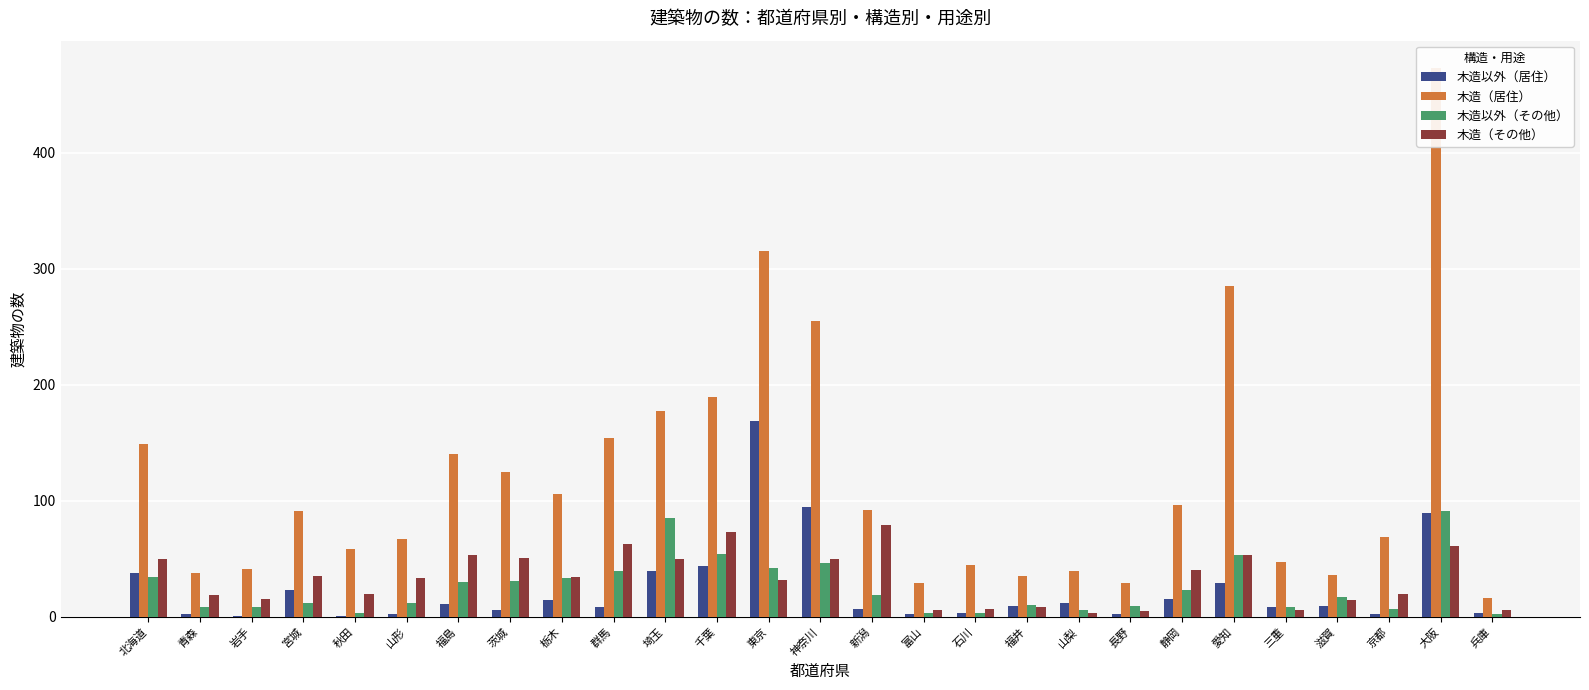

How many values in the 木造以外（居住） series exceed 9?

12